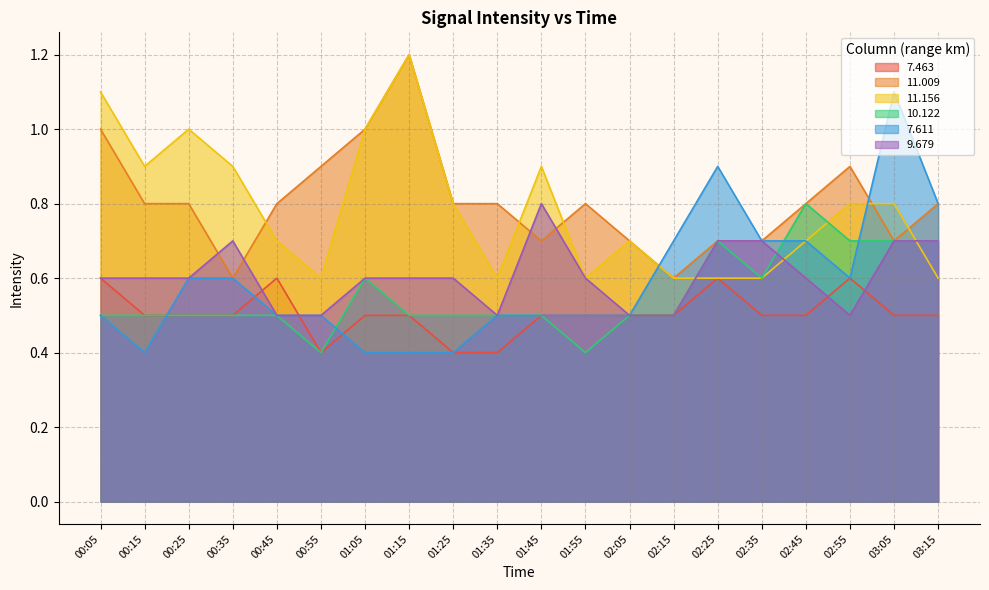

How many intersections are there between 9.679 and 11.156?

3